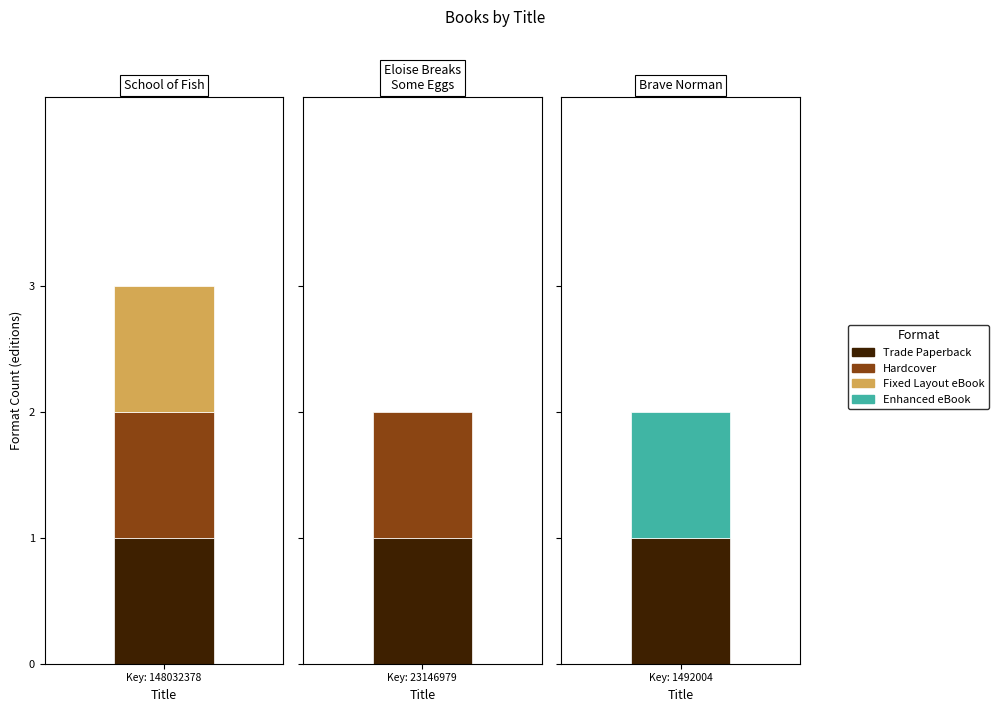

What is the label of the 3rd bar from the left?

Brave Norman